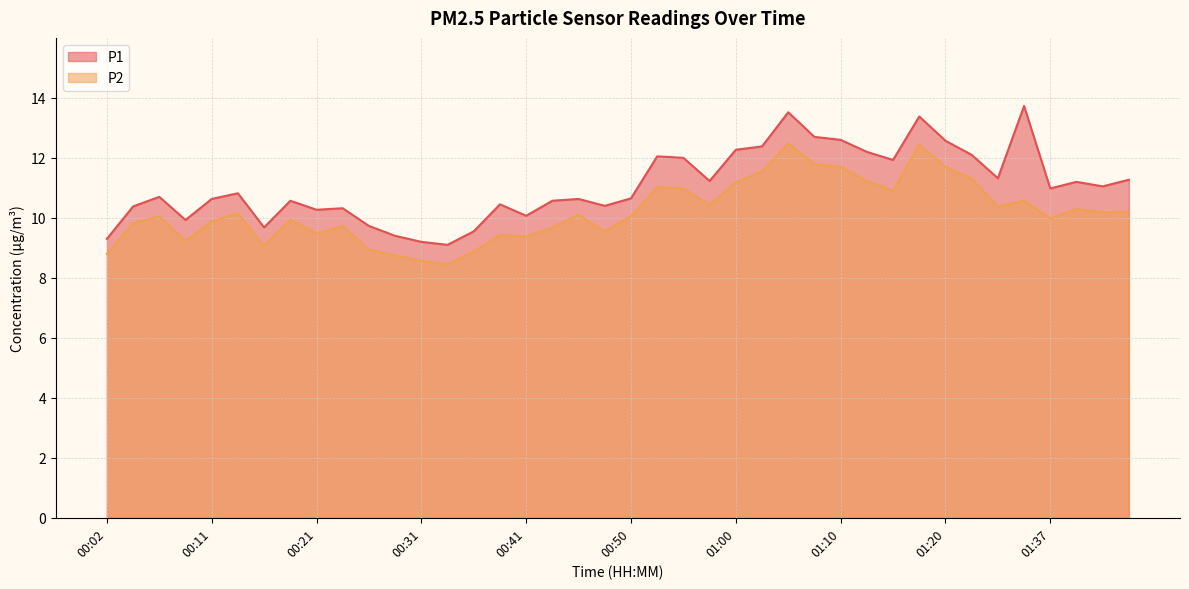

True or false: P1 and P2 intersect in this chart.

False